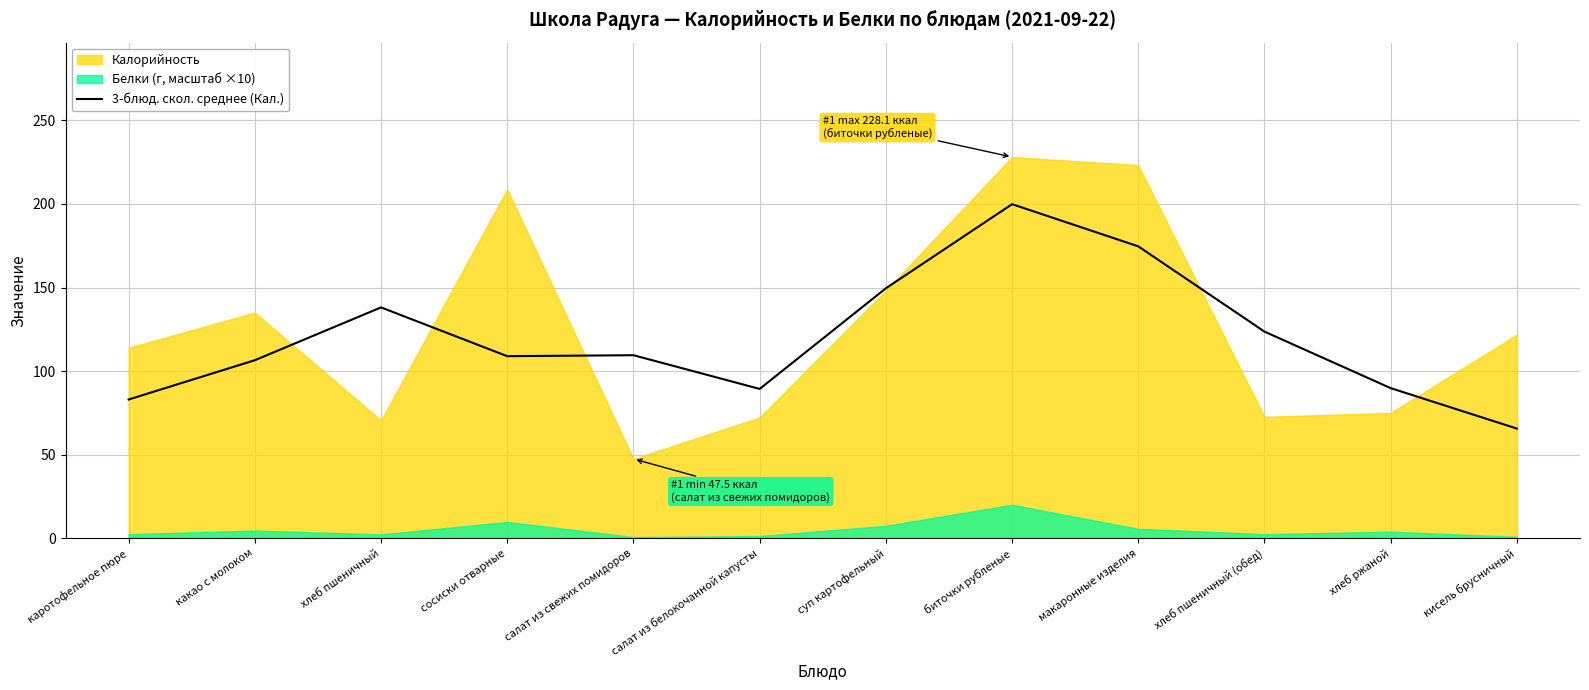

Which category has the lowest value in the 3-блюд. скол. среднее (Кал.) series?

кисель брусничный